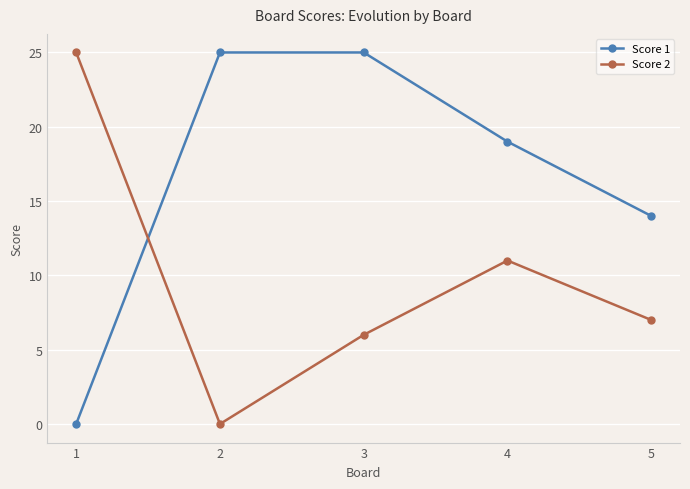

Reading left to right, extract all data points from this chart.

Score 1: 1=0	2=25	3=25	4=19	5=14
Score 2: 1=25	2=0	3=6	4=11	5=7